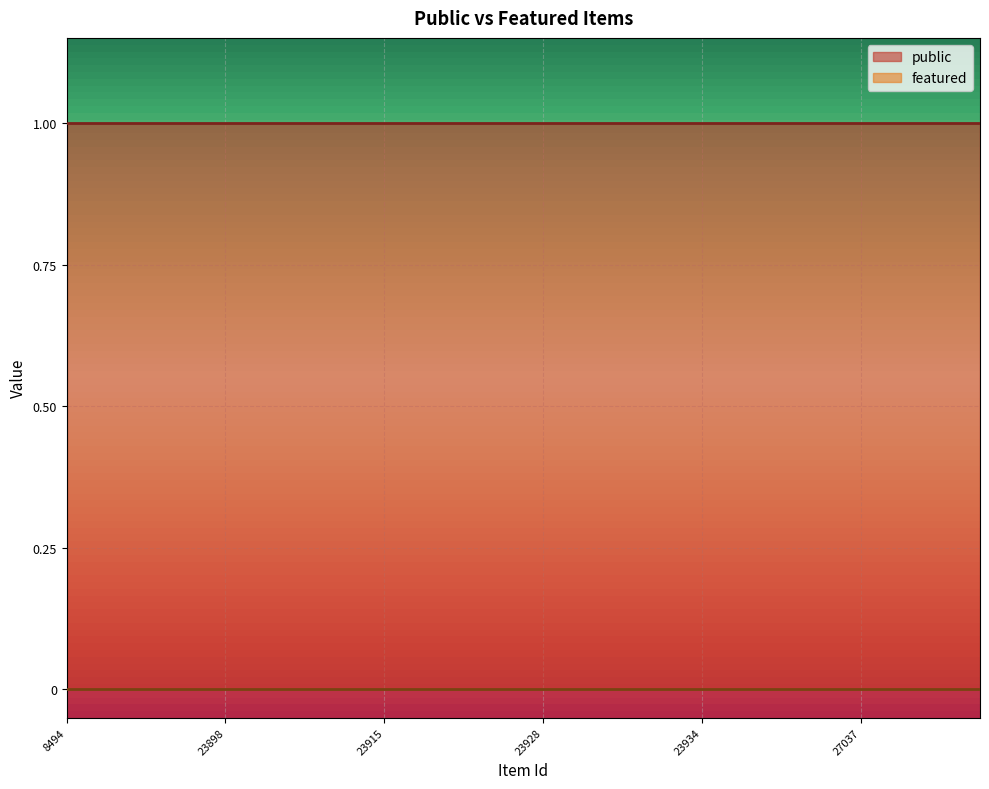

List the series in order of their peak value, lowest first.

featured, public